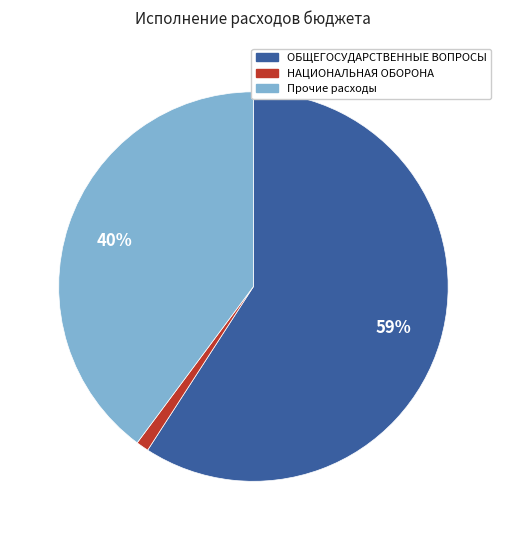

Is there a majority slice in this chart?

Yes